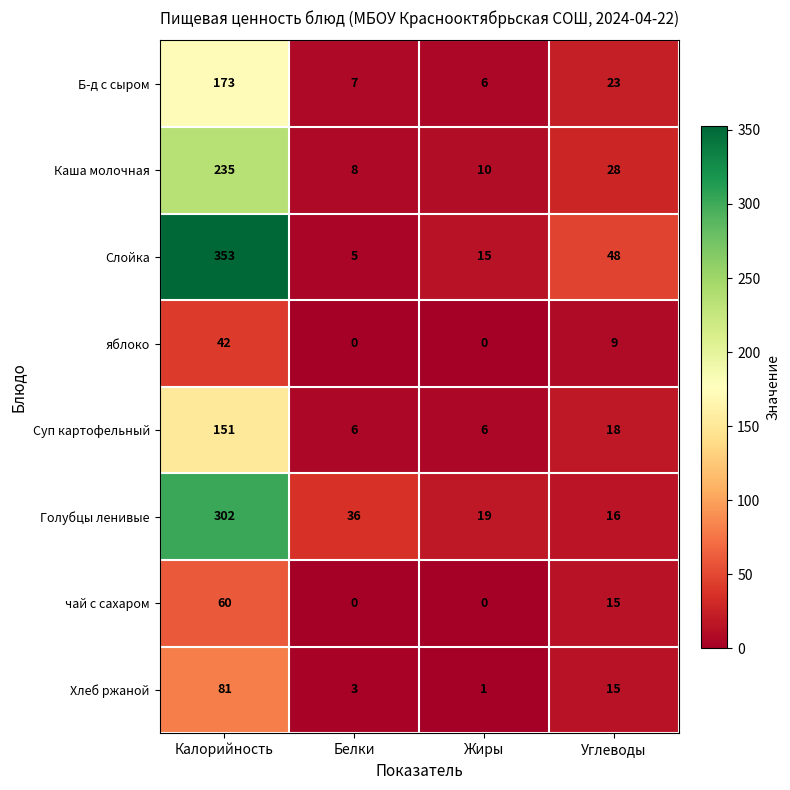

The Голубцы ленивые series shows 5 at Углеводы. True or false?

False